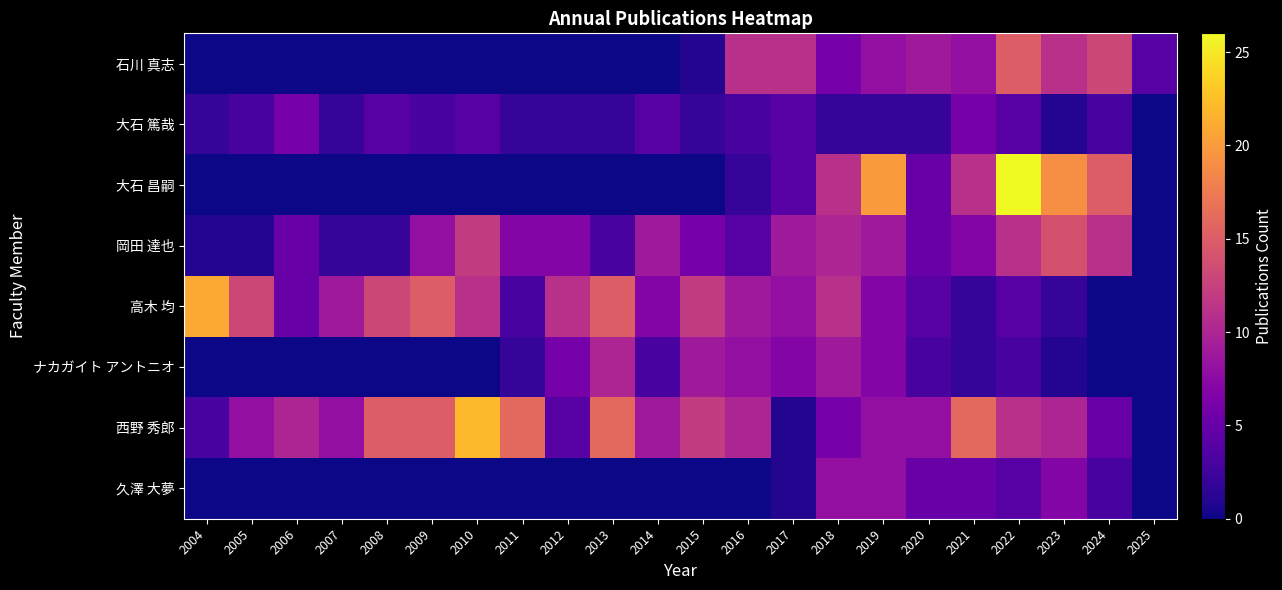

Which series changed the most between 2005 and 2007?

高木 均